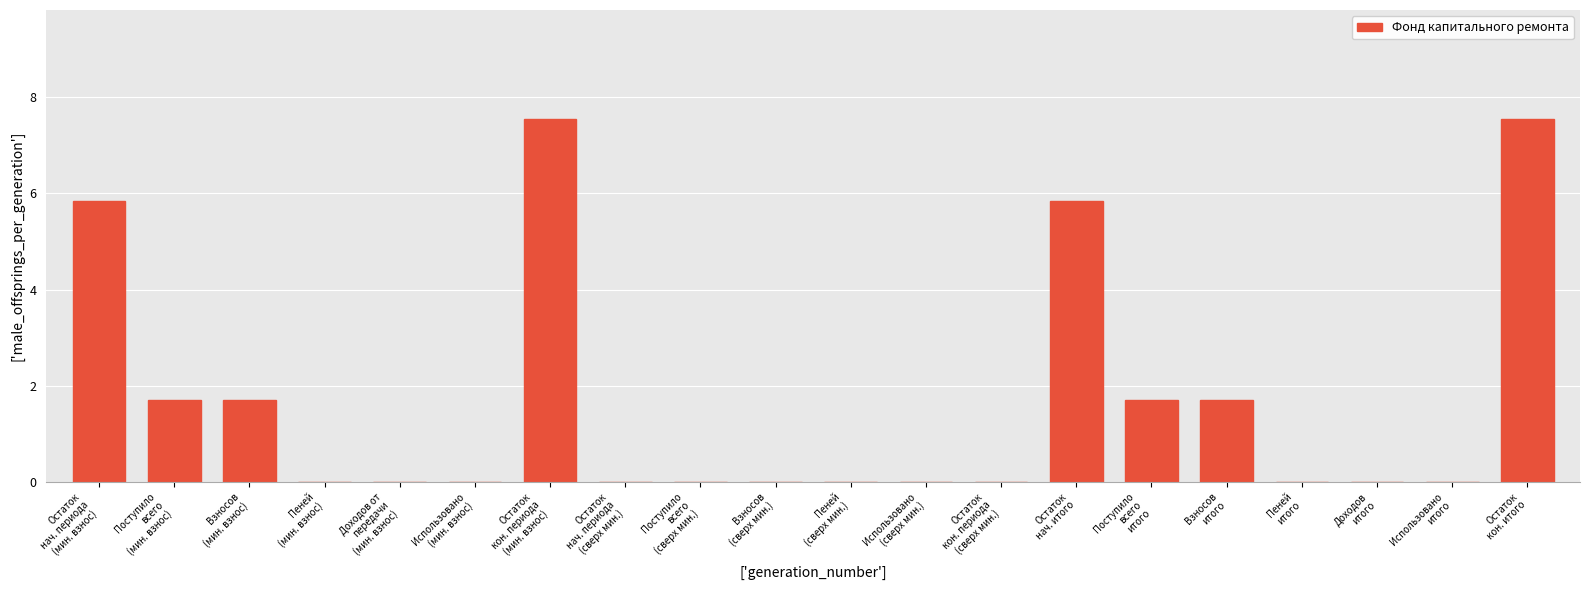

What is the sum of all values?

33.6